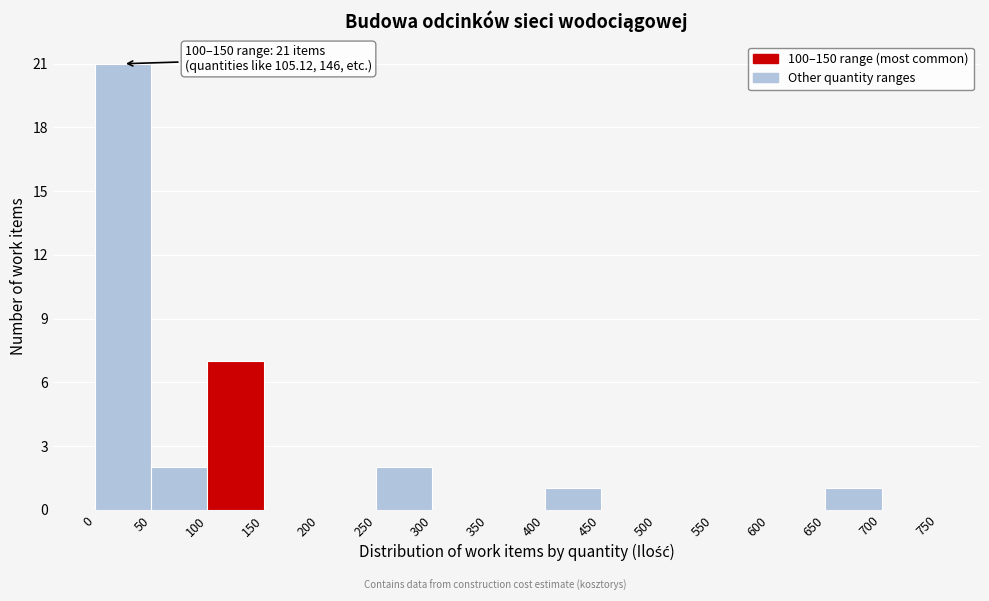

Over which range of the x-axis is the bar tallest?

0 to 50